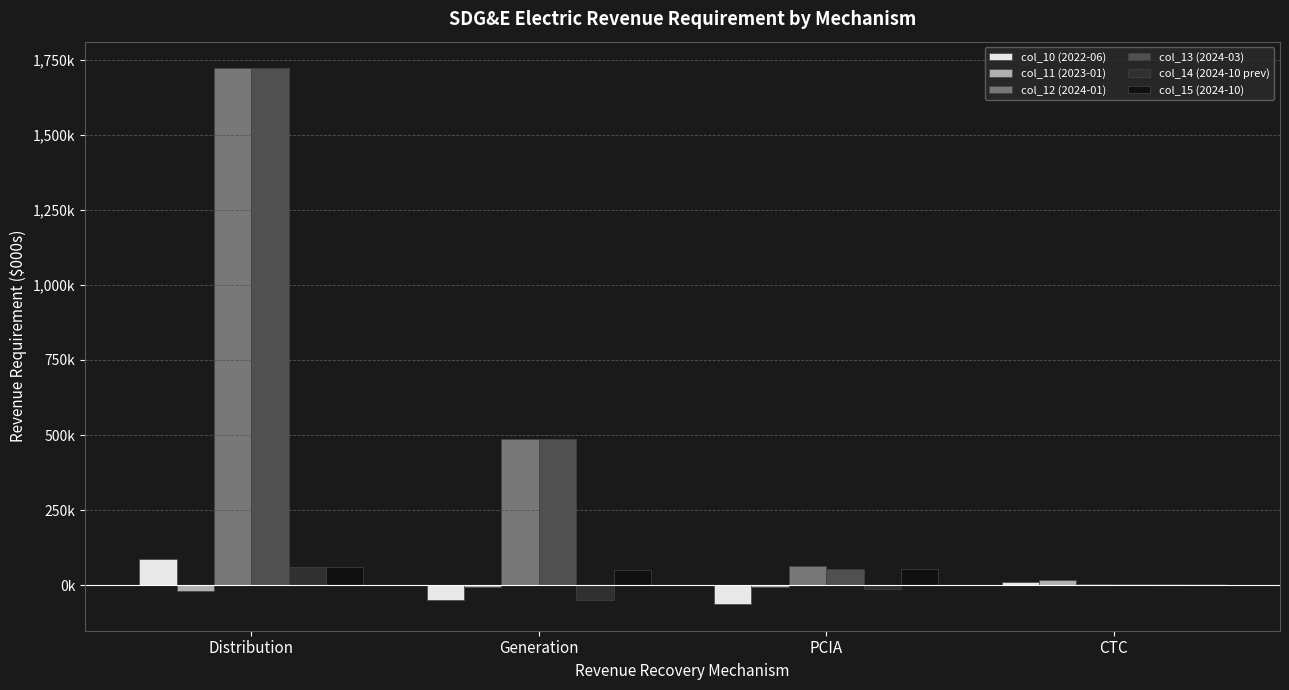

Are the bars grouped side by side (vs. stacked)?

Yes